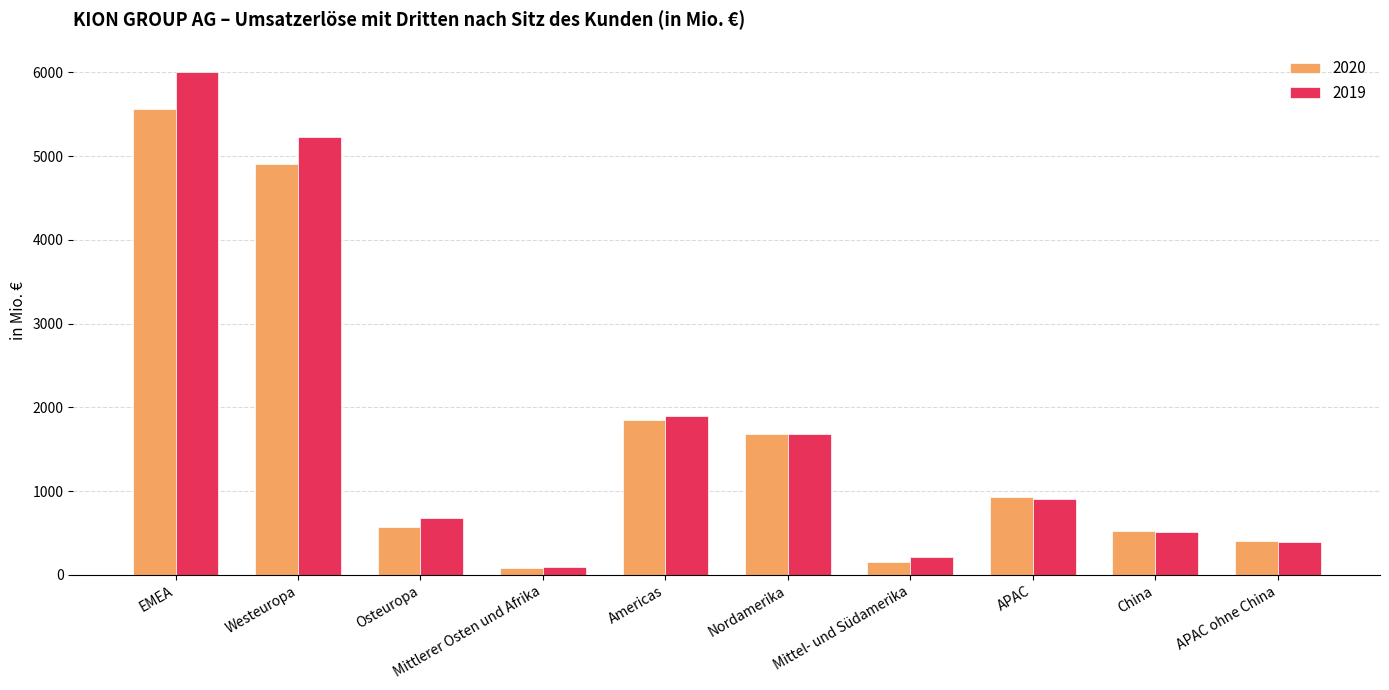

What is the difference between the maximum and minimum values in the 2019 series?

5912.9